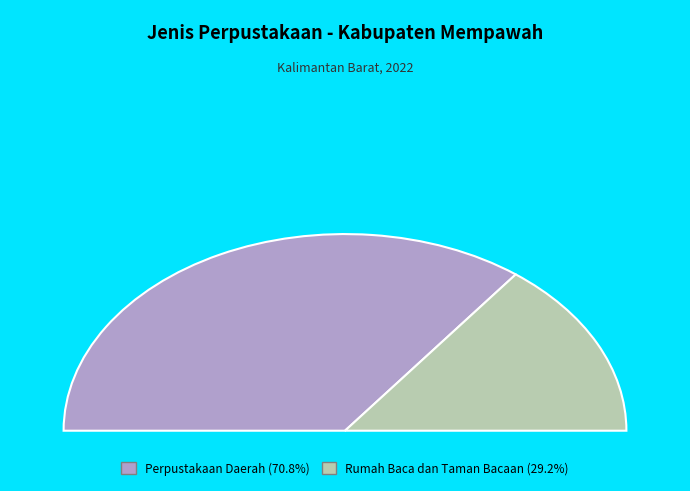

Is there a majority slice in this chart?

Yes